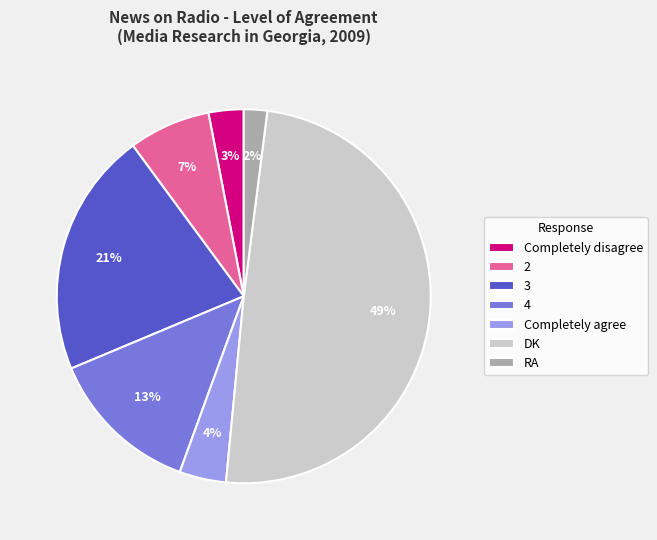

Is the sum of 2 and Completely agree greater than half?

No